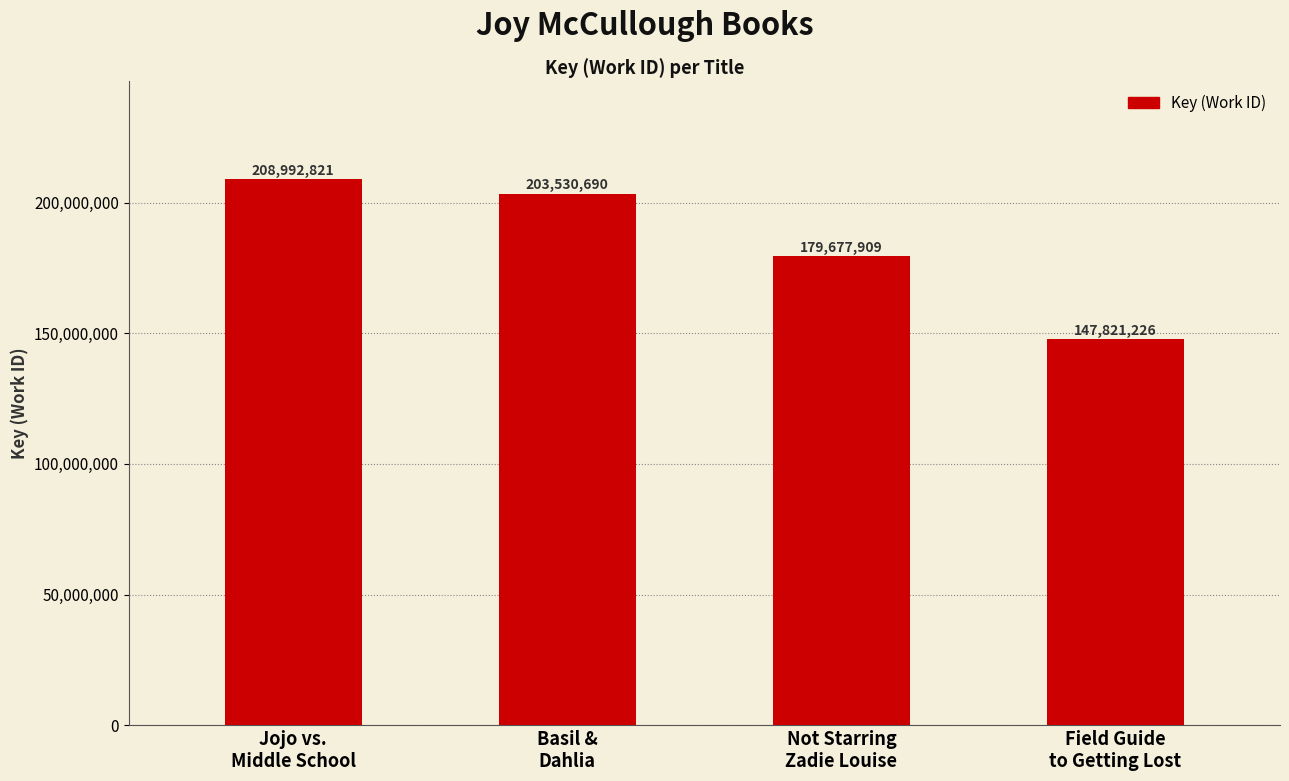

What is the label of the 4th bar from the right?

Jojo vs.
Middle School